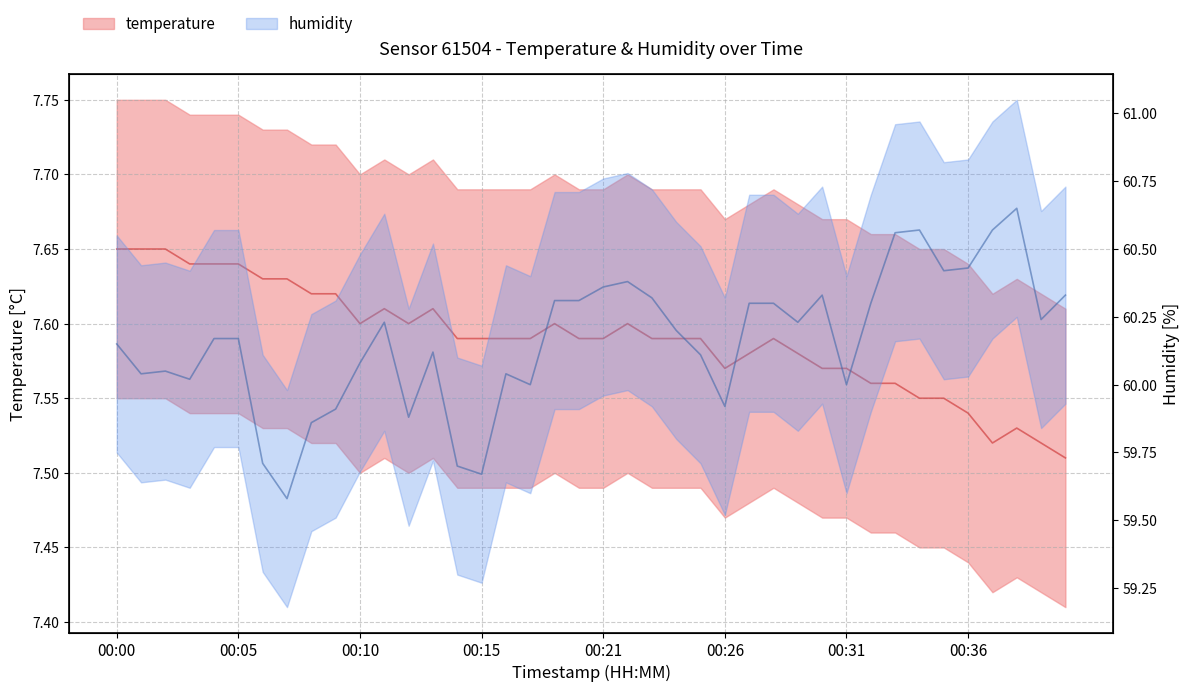

What value does the humidity series have at 00:23?

60.3